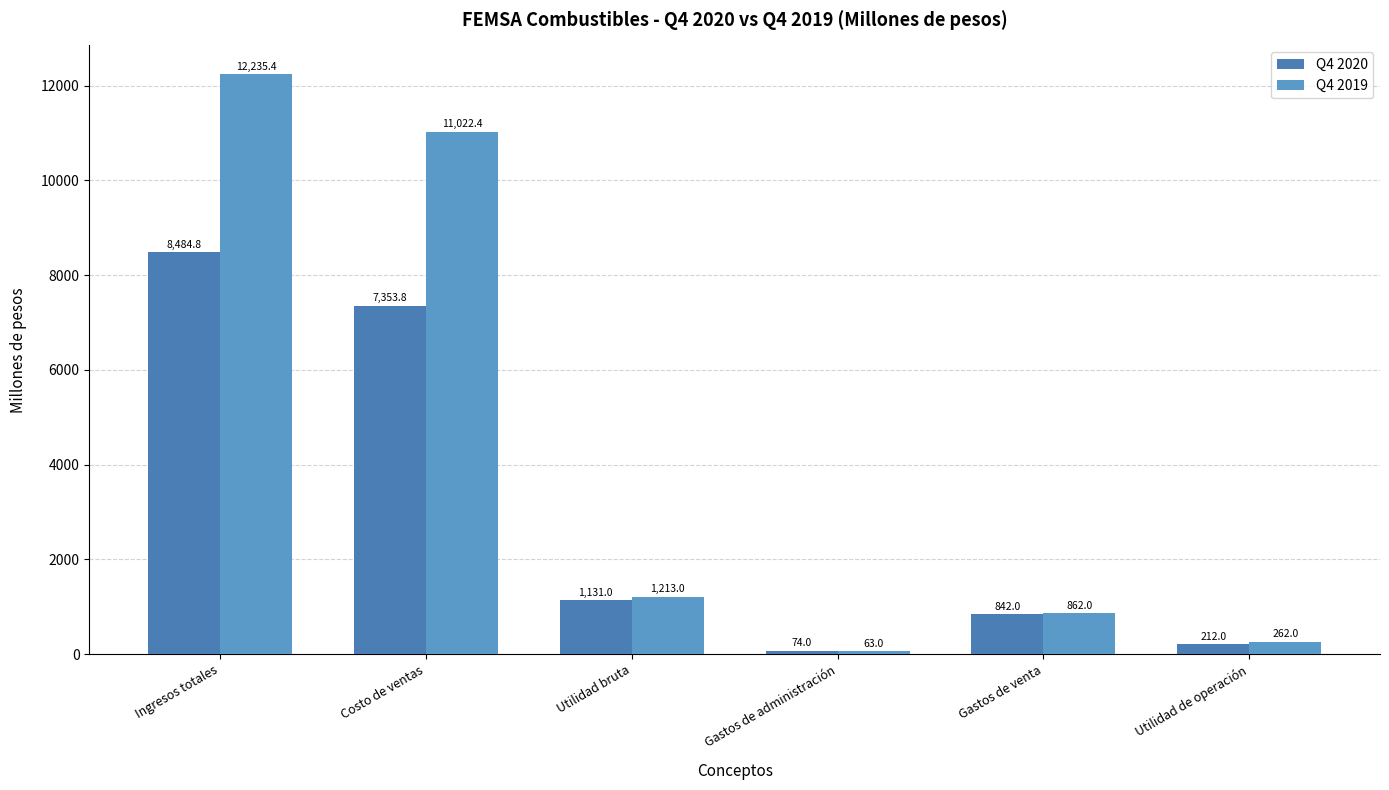

How many bars are there in each group?

2